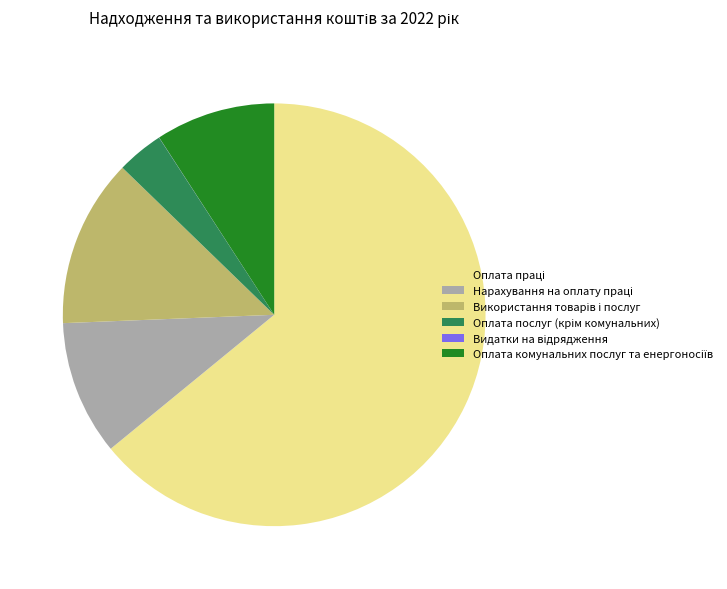

Is there a majority slice in this chart?

Yes